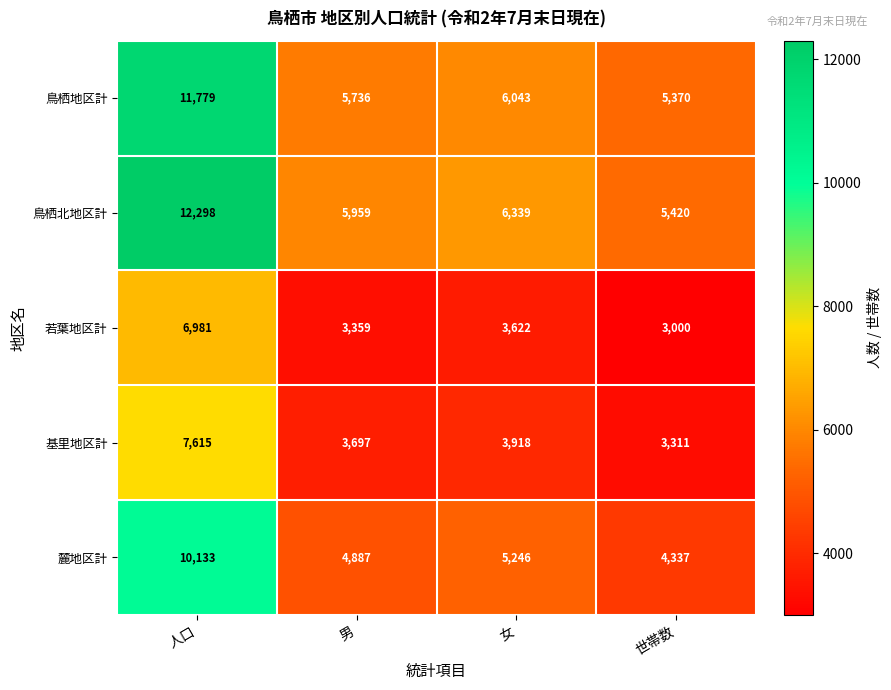

How many series are shown in this chart?

5